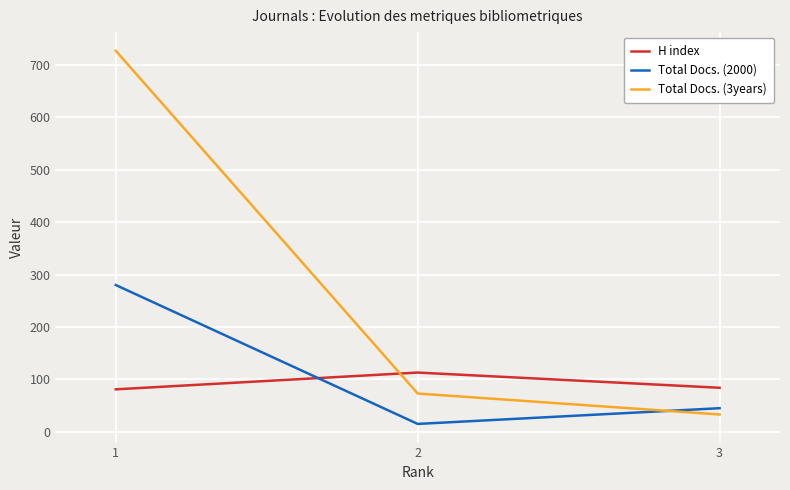

How many lines are shown in the chart?

3